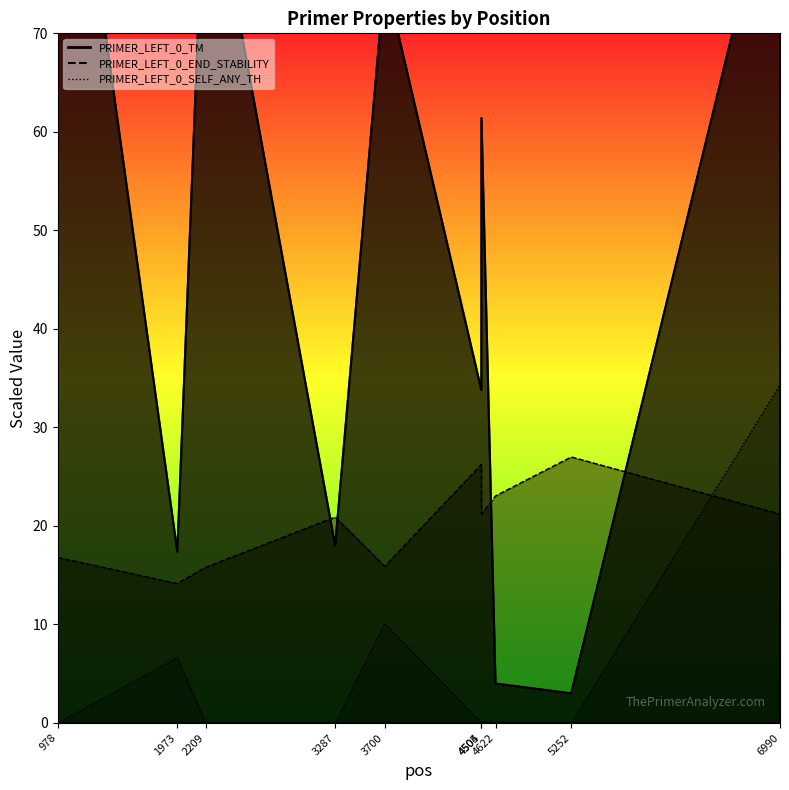

What is the sum of the PRIMER_LEFT_0_END_STABILITY values at 4622 and 1973?

37.2